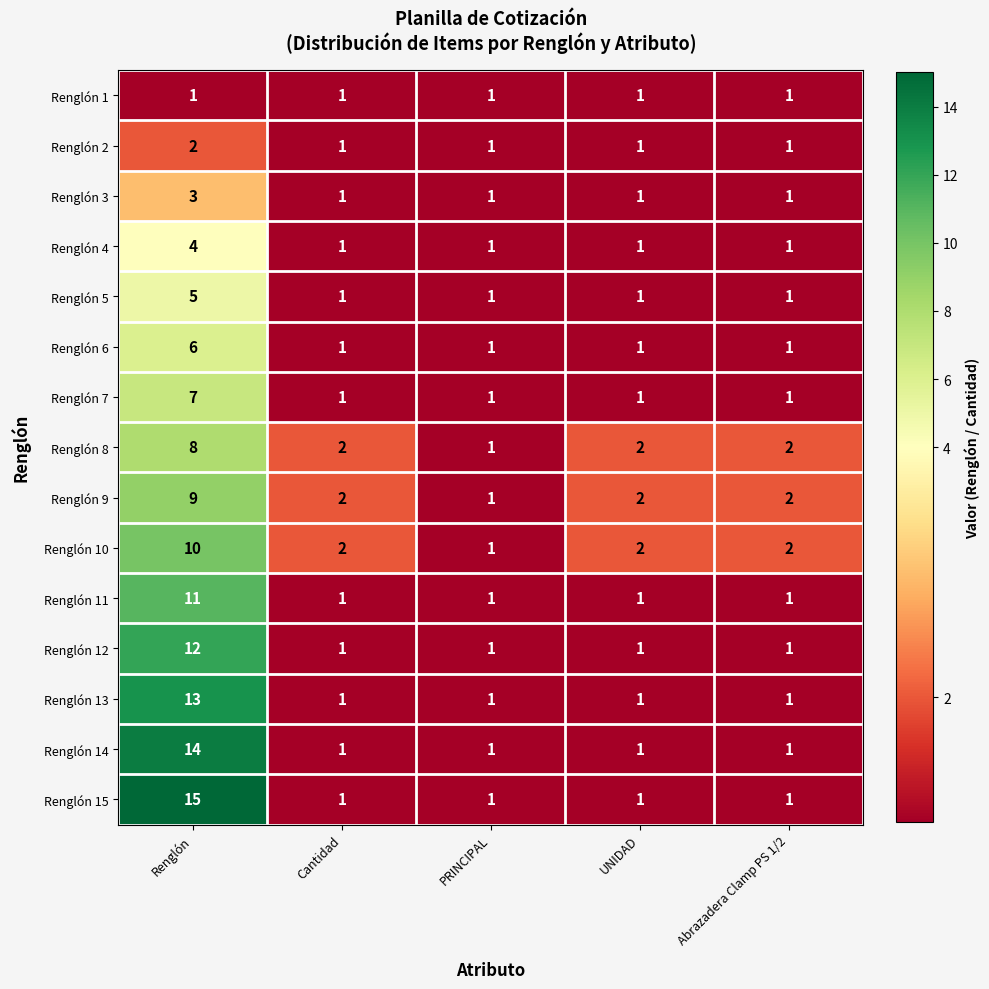

Count the number of categories in the chart.

5